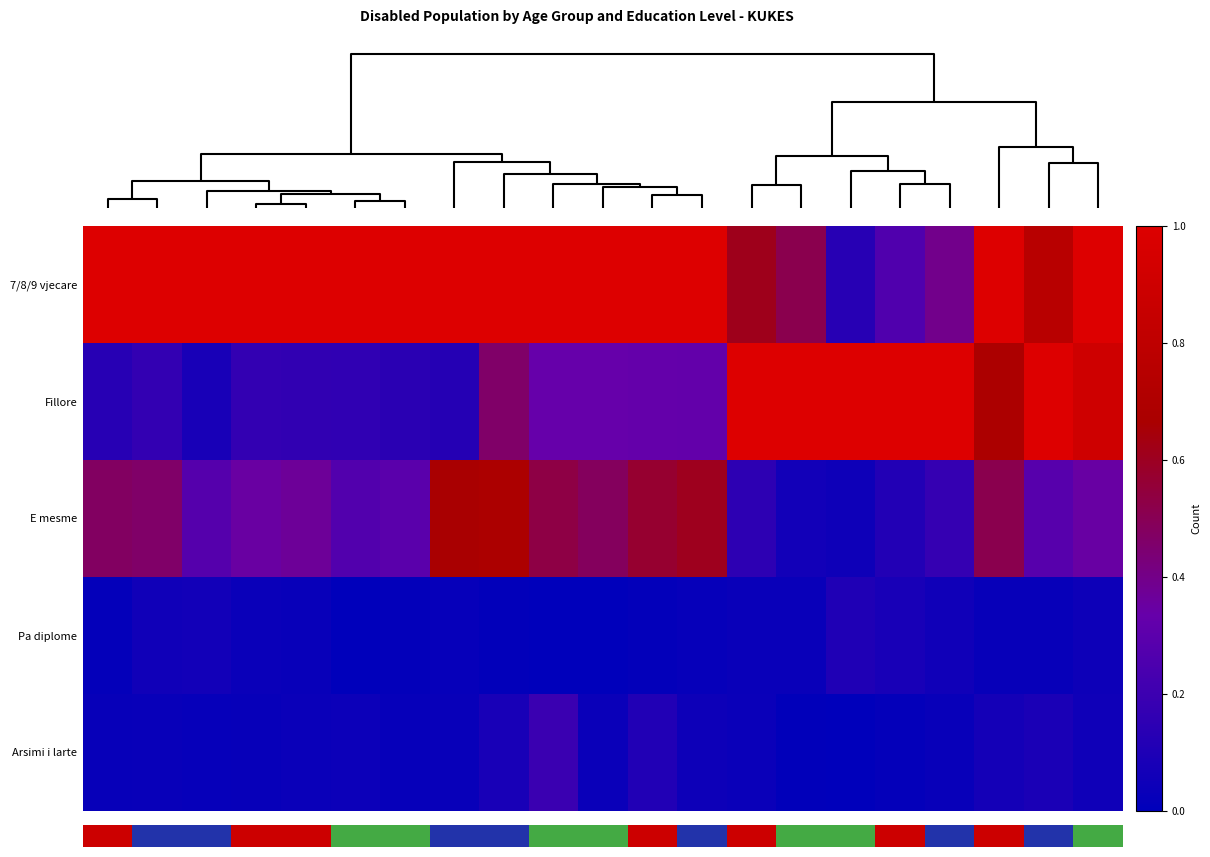

Which series has the largest total across all categories?

7/8/9 vjecare